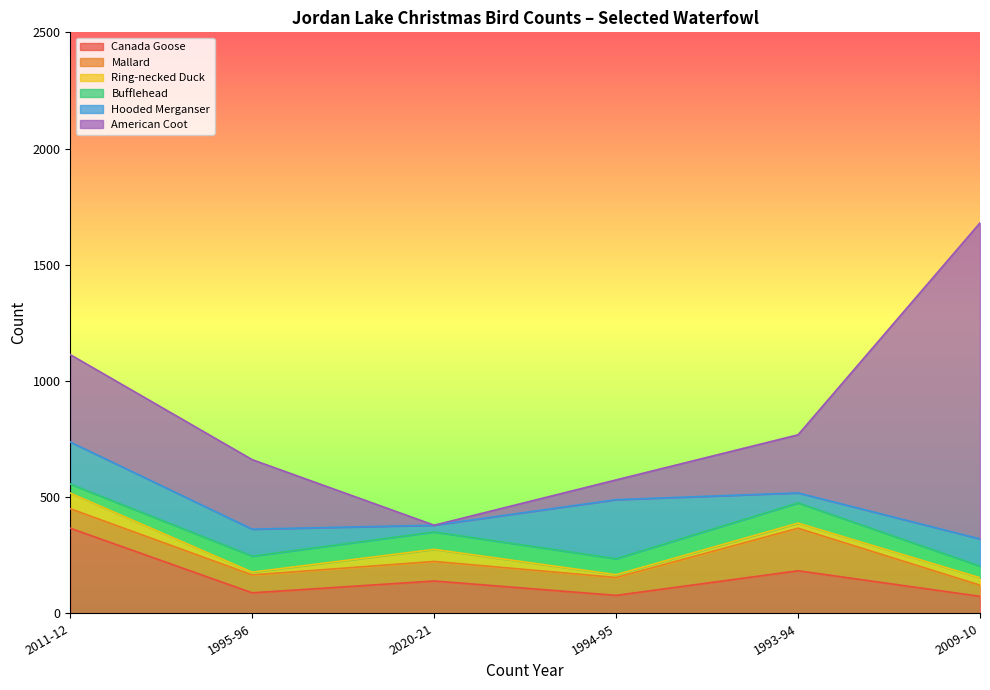

What is the highest value of the Mallard series?

183